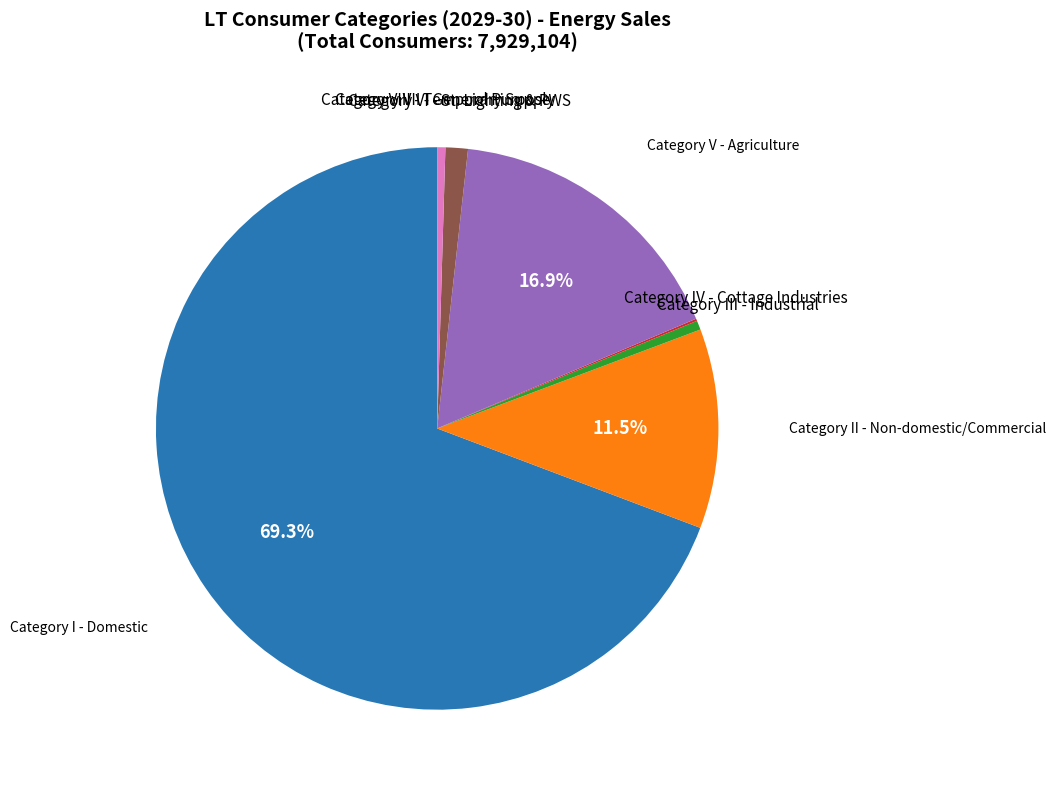

How many segments does this pie chart have?

8